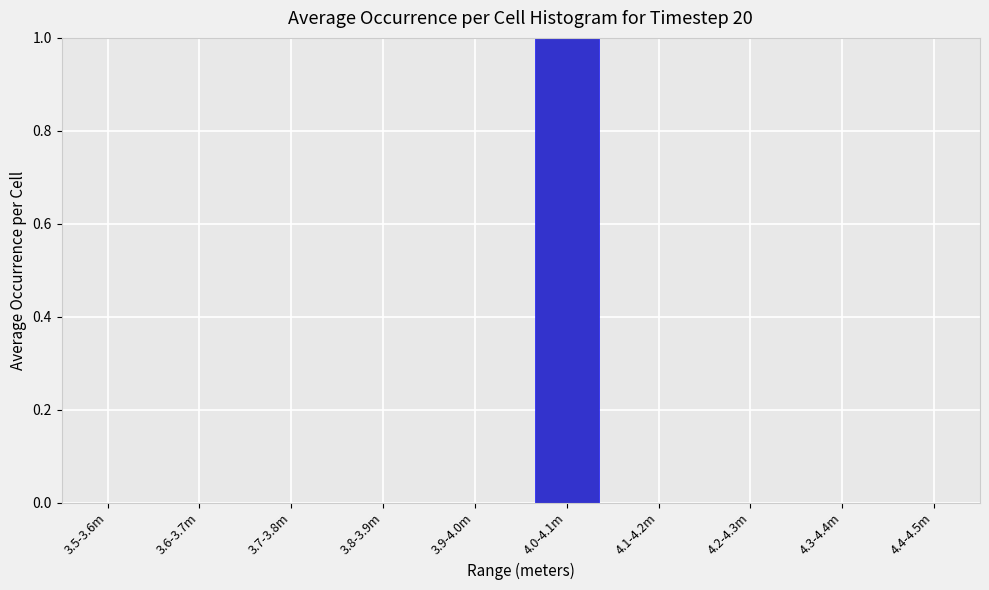

Reading left to right, extract all data points from this chart.

3.5-3.6m=0	3.6-3.7m=0	3.7-3.8m=0	3.8-3.9m=0	3.9-4.0m=0	4.0-4.1m=1	4.1-4.2m=0	4.2-4.3m=0	4.3-4.4m=0	4.4-4.5m=0